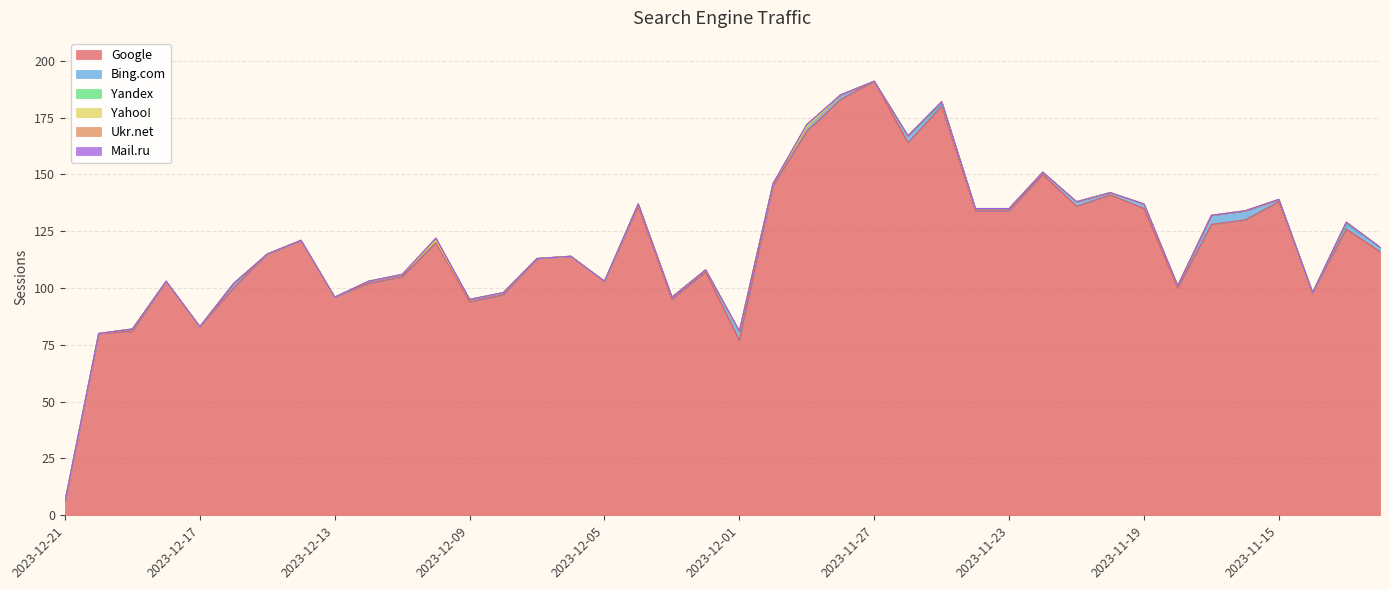

True or false: Google has more than 0 points higher than both neighbors.

True